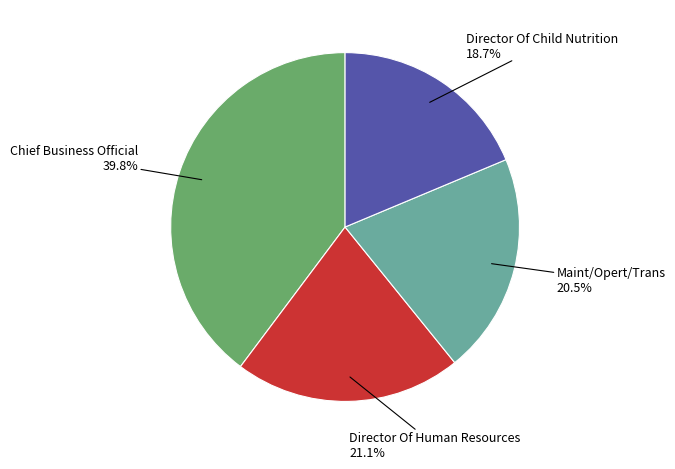

Is there any slice that represents more than half of the pie?

No